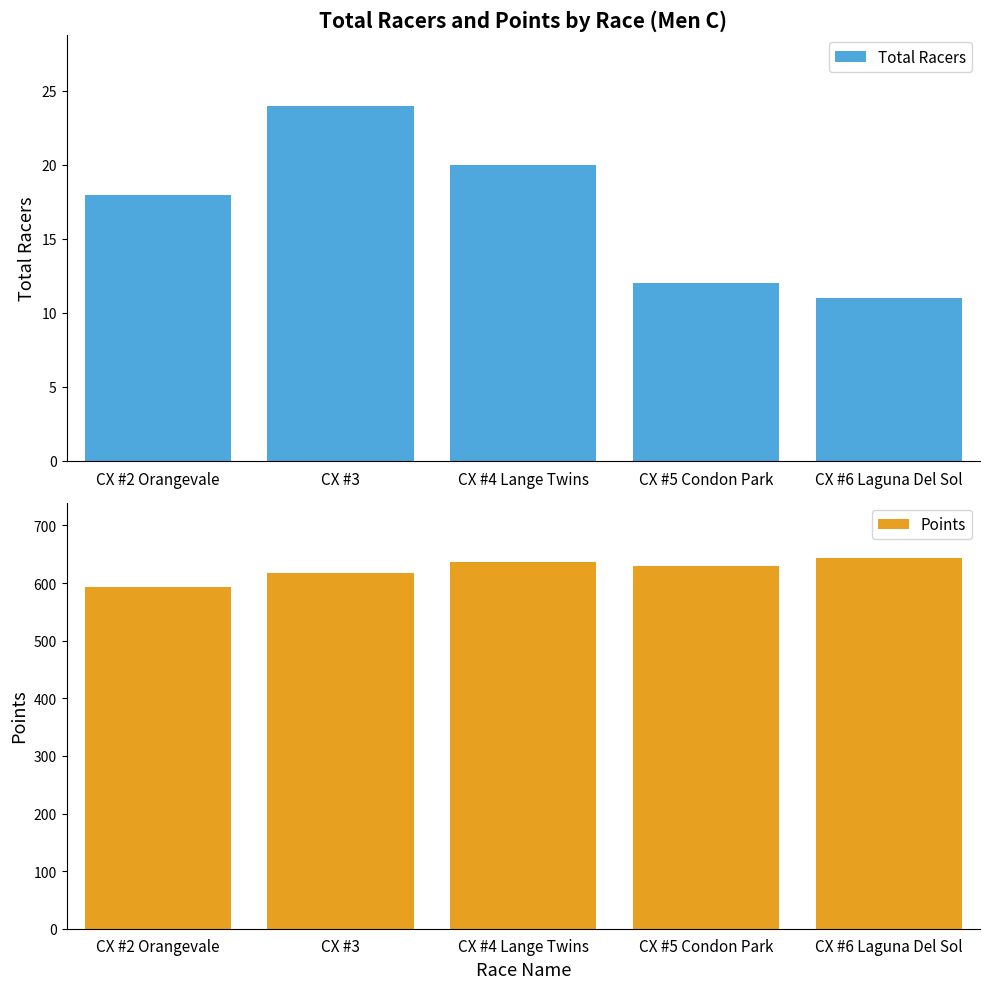

List the series in order of their peak value, lowest first.

Total Racers, Points